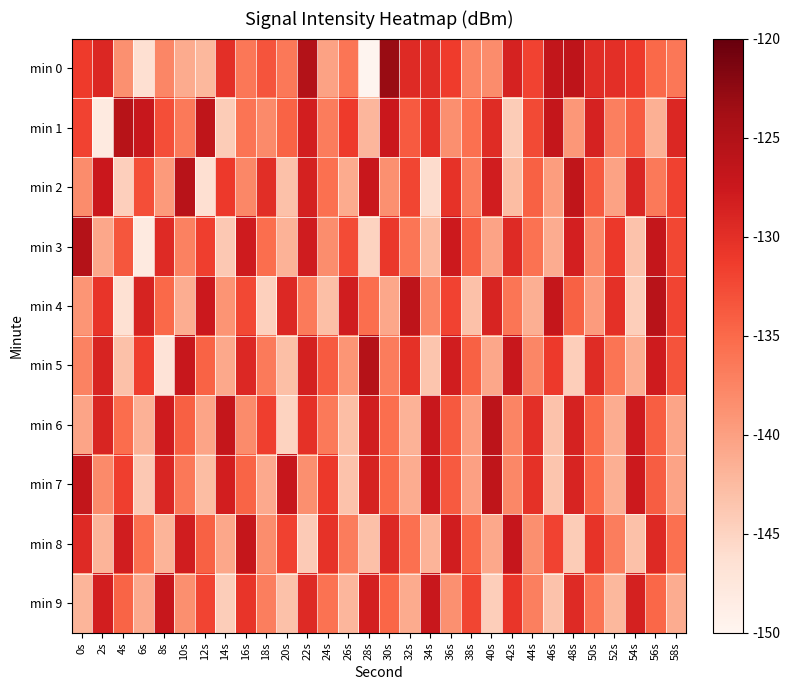

Count the number of data series in this chart.

10